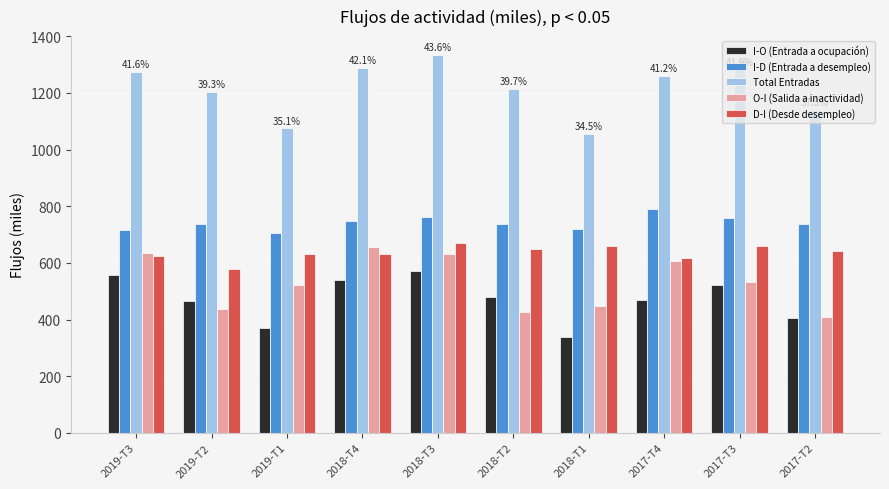

At which category is the sum across all series the highest?

2018-T3